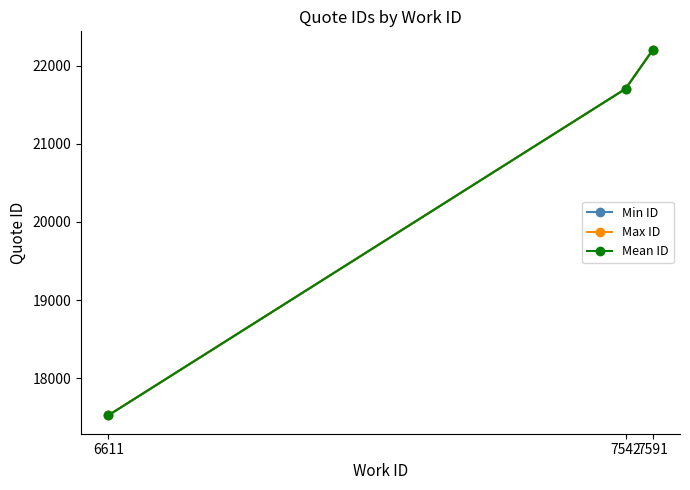

Reading left to right, list all the values displayed in this chart.

Min ID: 17526.0	21703.0	22198.0
Max ID: 17527.0	21703.0	22204.0
Mean ID: 17526.5	21703.0	22201.0